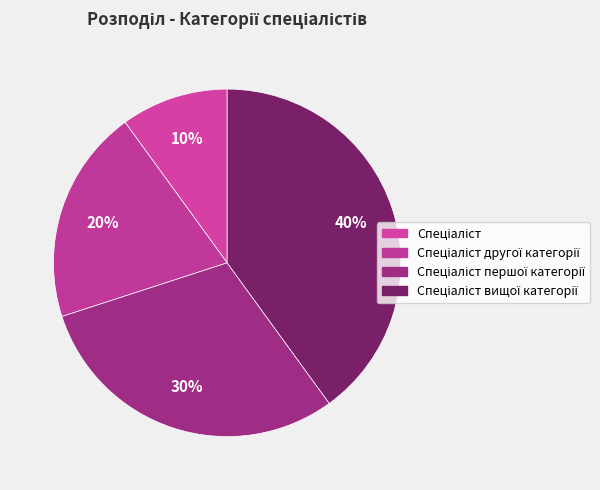

How many slices are in this pie chart?

4